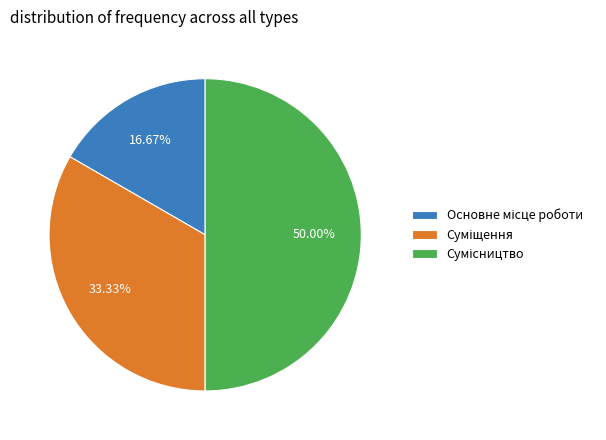

Which slice is the largest?

Сумісництво